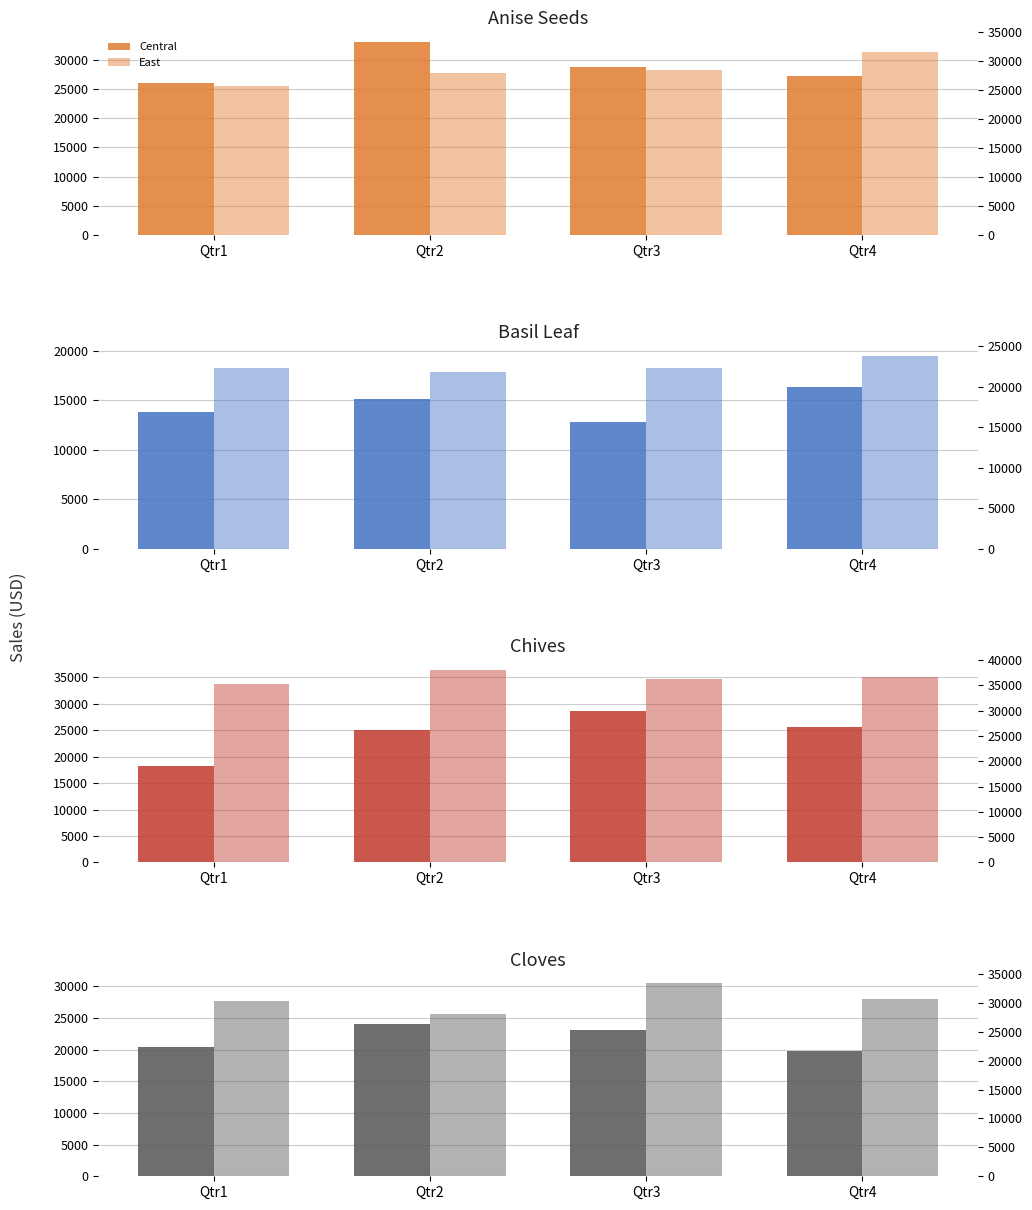

What is the average value of the East series?

27948